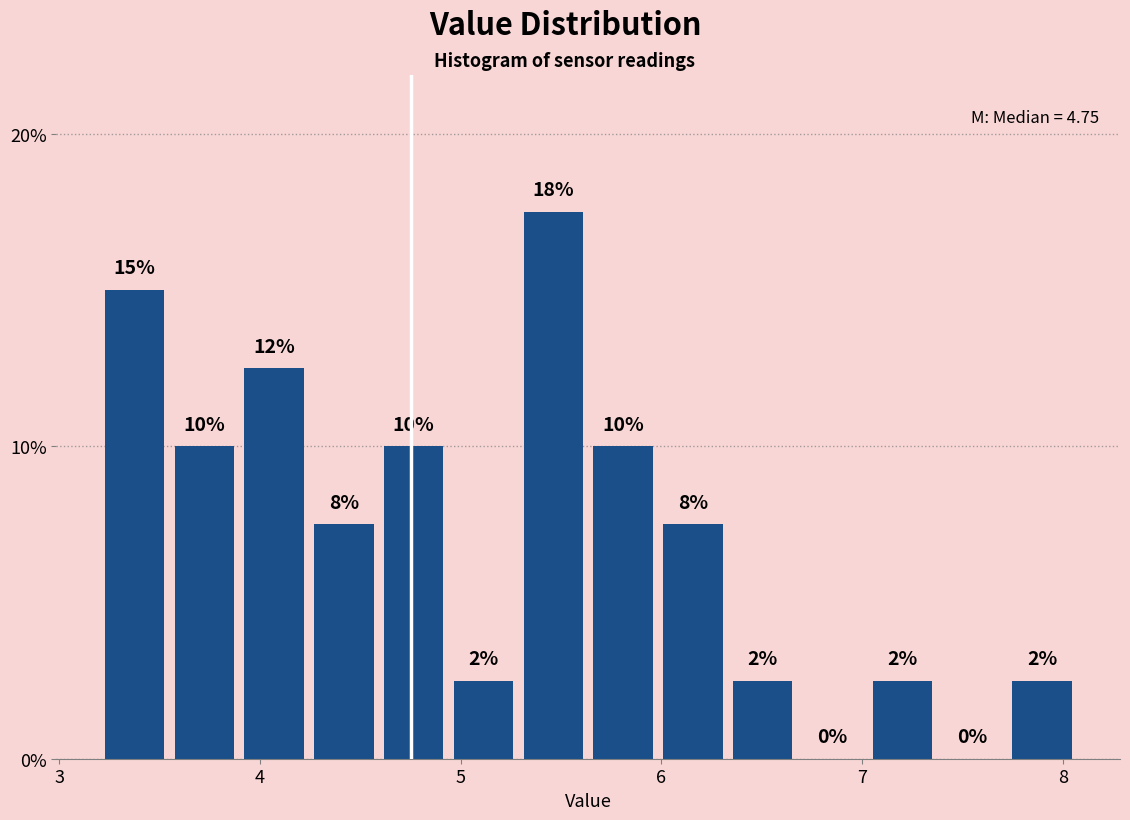

Read against the x-axis, roughly where is the centre of the tallest bar?

5.5